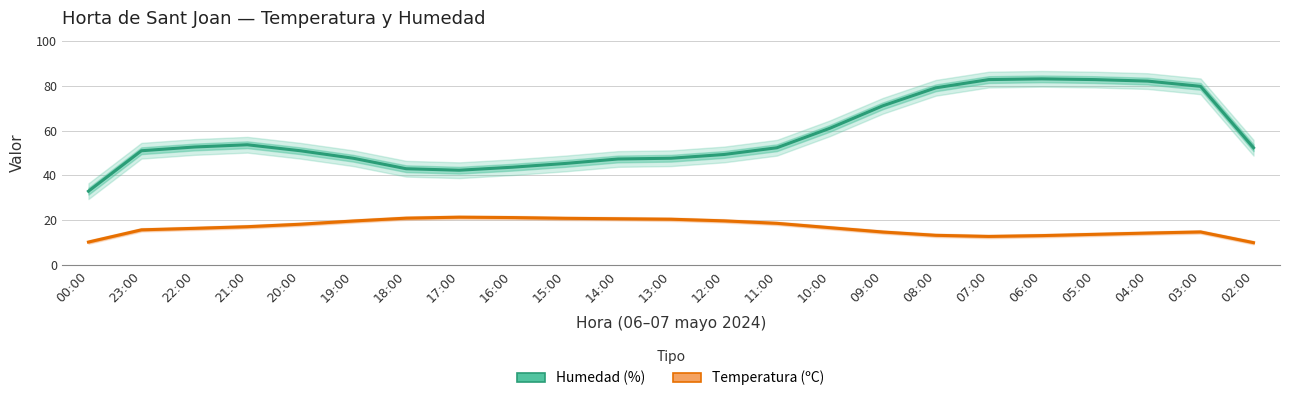

What is the difference between the Humedad (%) values at 23:00 and 07:00?

31.7